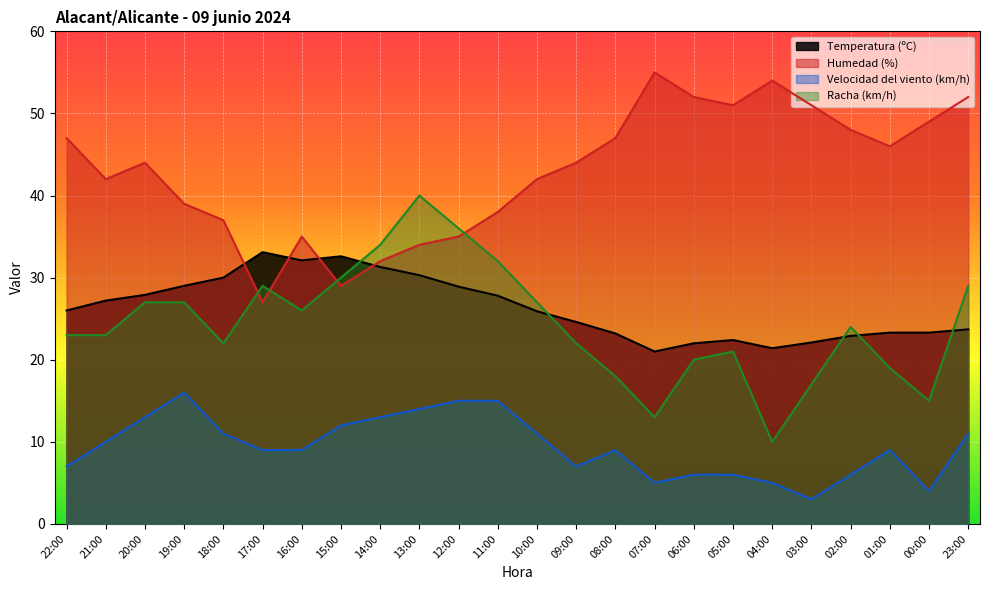

At which label does Temperatura (ºC) reach its minimum?

07:00